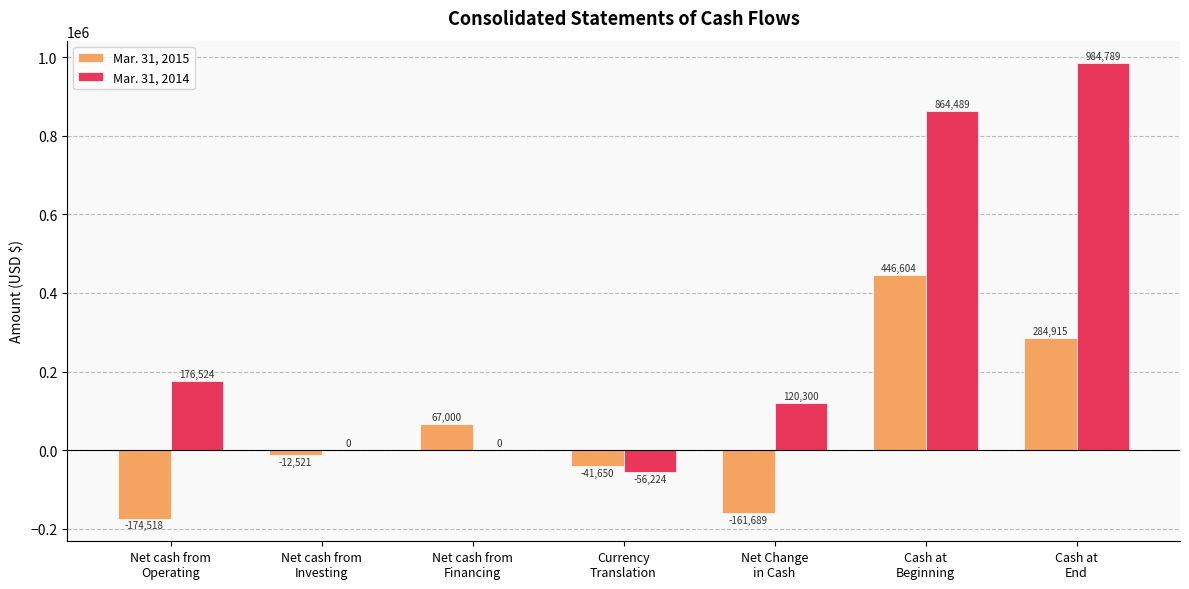

At which category is the sum across all series the highest?

Cash at
Beginning